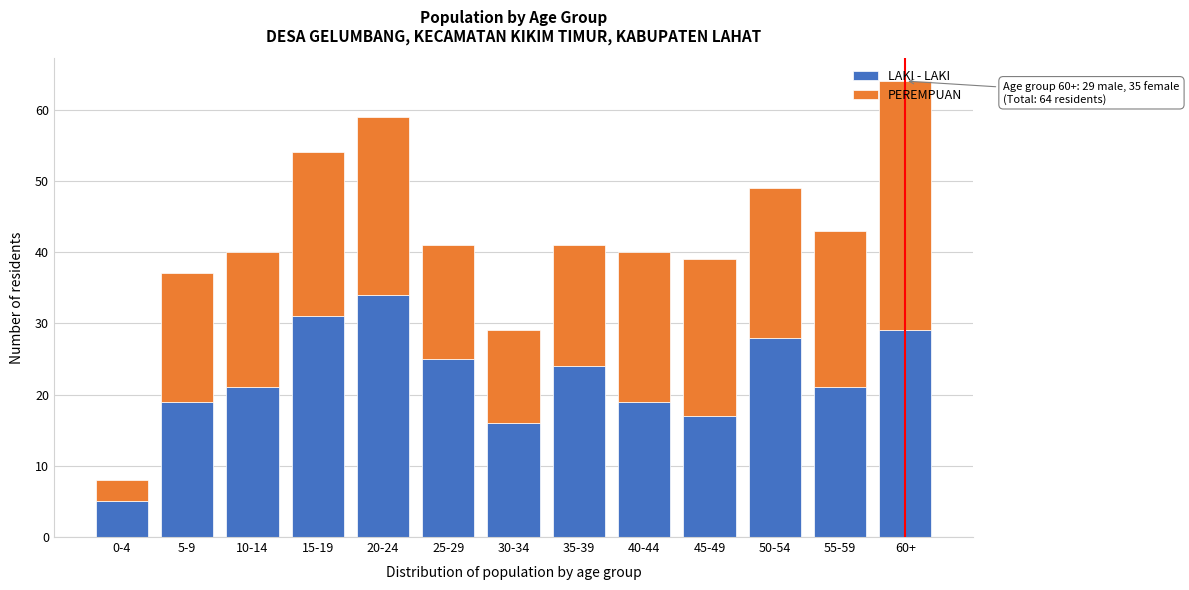

What is the total value across all series at 45-49?

39